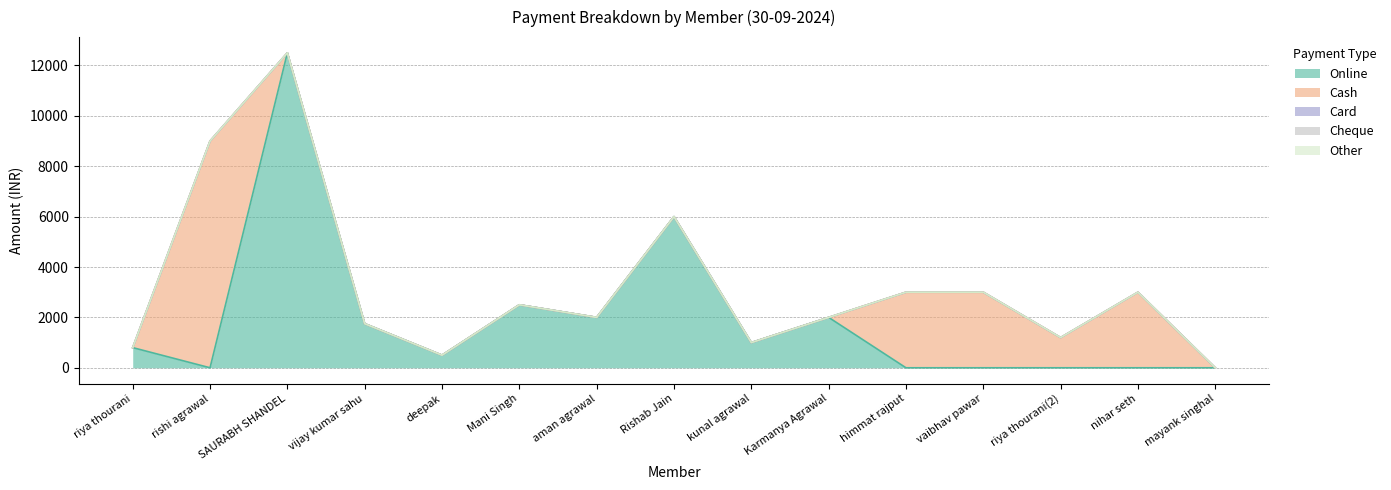

Reading right to left, extract all data points from this chart.

Online: 0	0	0	0	0	2000	1000	6000	2000	2500	500	1750	12500	0	800
Cash: 0	3000	1200	3000	3000	0	0	0	0	0	0	0	0	9000	0
Card: 0	0	0	0	0	0	0	0	0	0	0	0	0	0	0
Cheque: 0	0	0	0	0	0	0	0	0	0	0	0	0	0	0
Other: 0	0	0	0	0	0	0	0	0	0	0	0	0	0	0